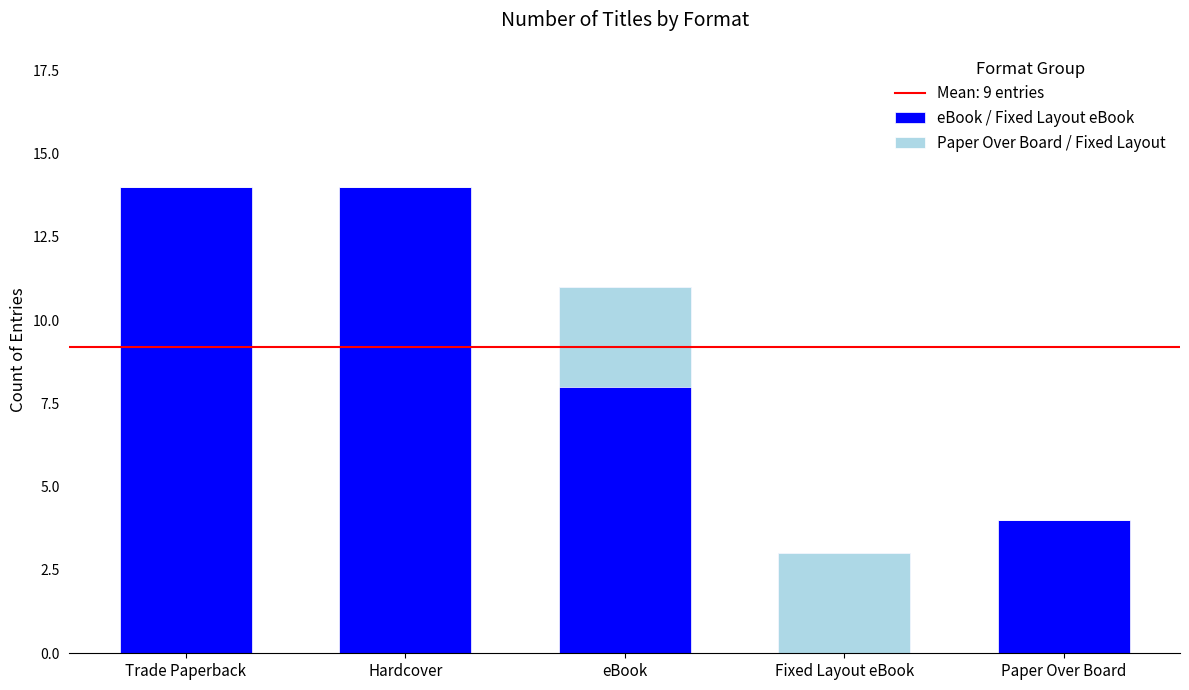

What is the value of the Paper Over Board / Fixed Layout bar at the 4th from the left?

3